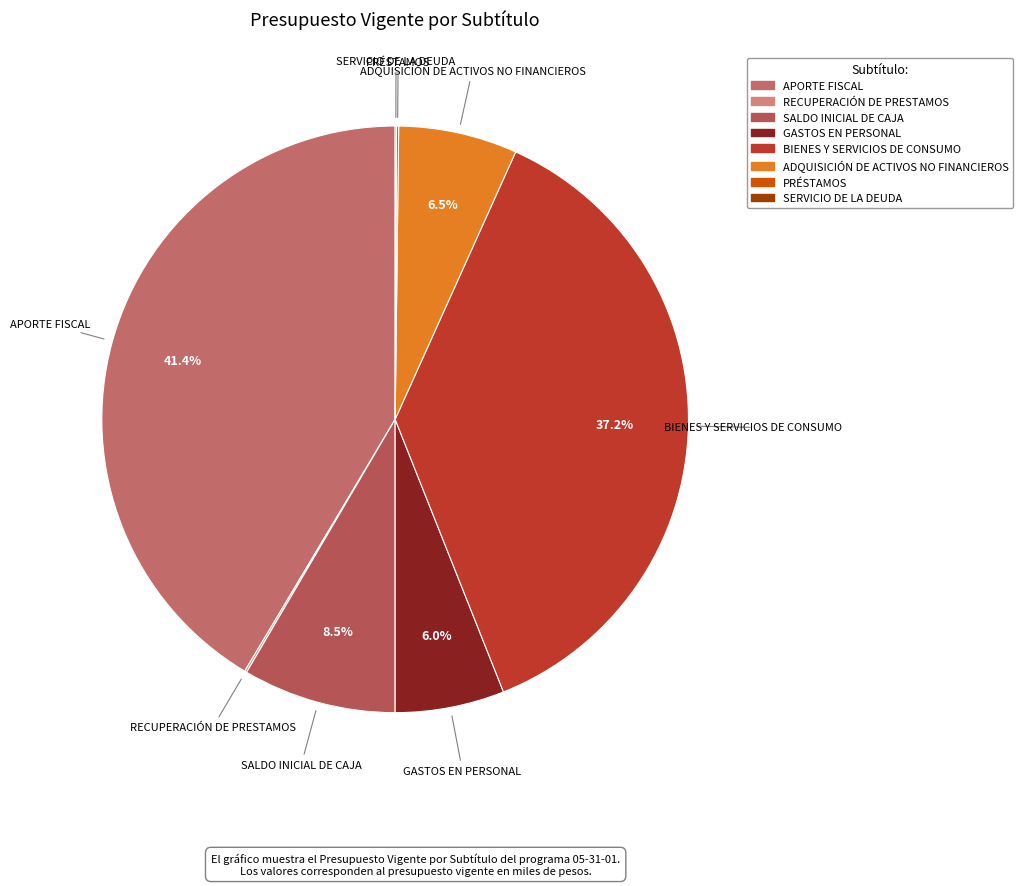

Between GASTOS EN PERSONAL and BIENES Y SERVICIOS DE CONSUMO, which is larger?

BIENES Y SERVICIOS DE CONSUMO